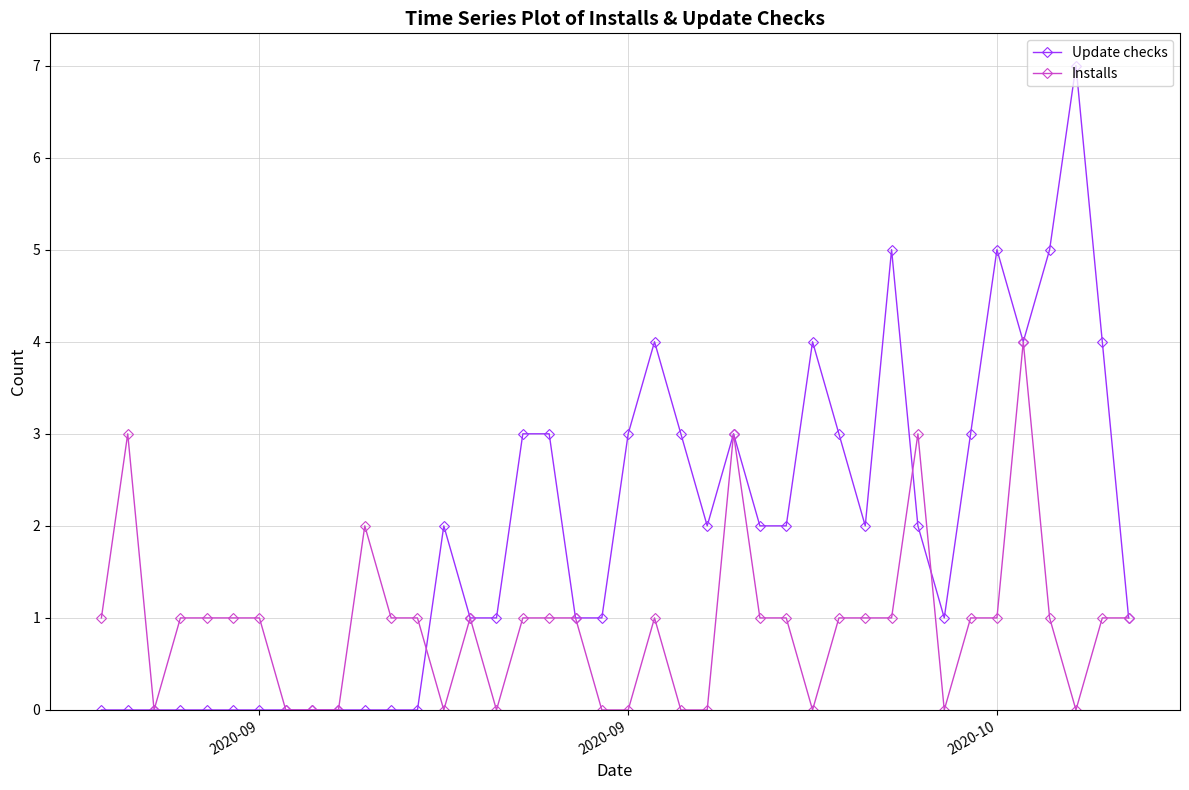

How many lines are shown in the chart?

2